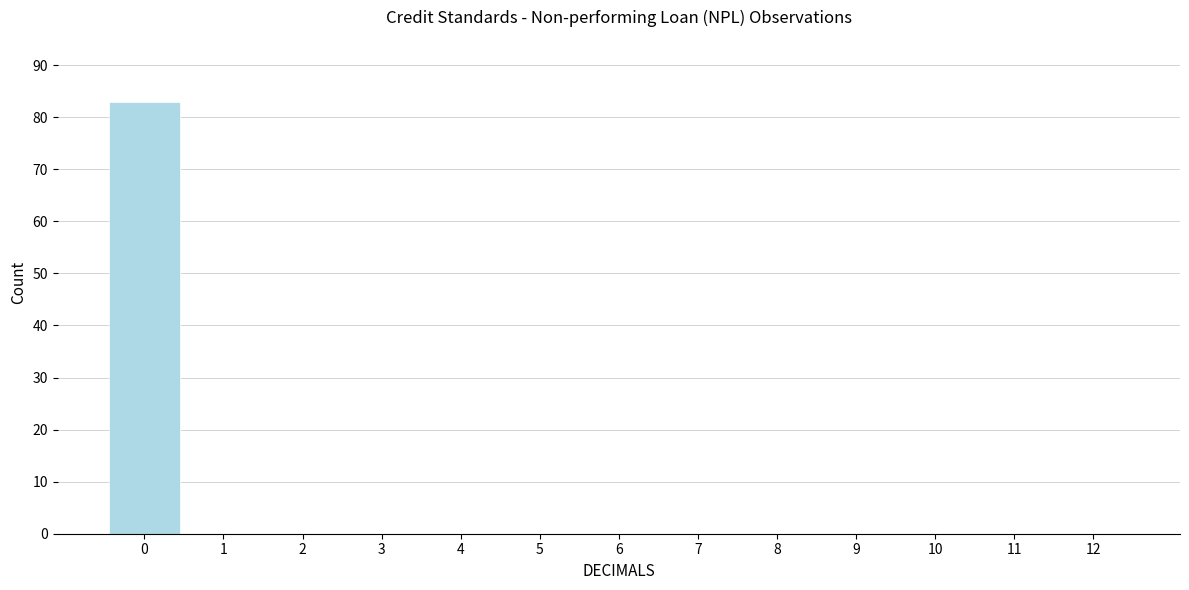

Reading left to right, list all the values displayed in this chart.

0=83	1=0	2=0	3=0	4=0	5=0	6=0	7=0	8=0	9=0	10=0	11=0	12=0